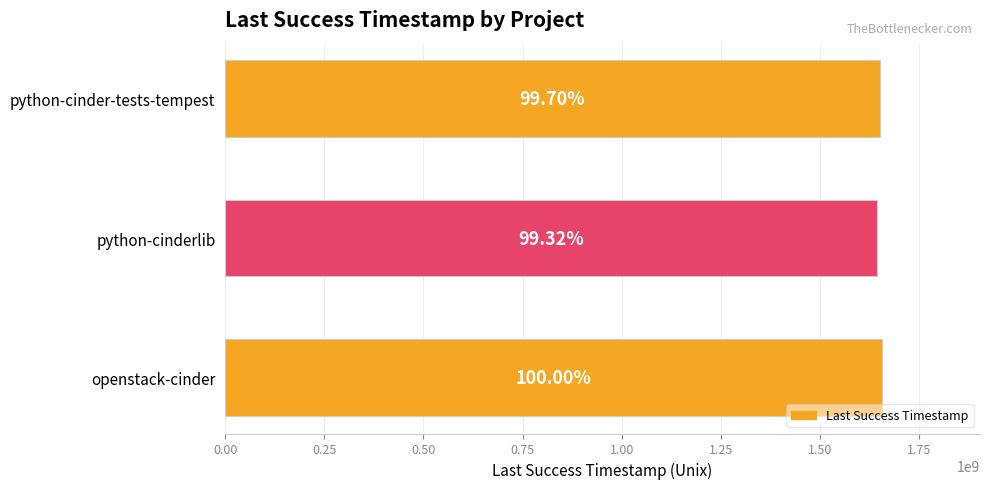

How many bars are there in total?

3